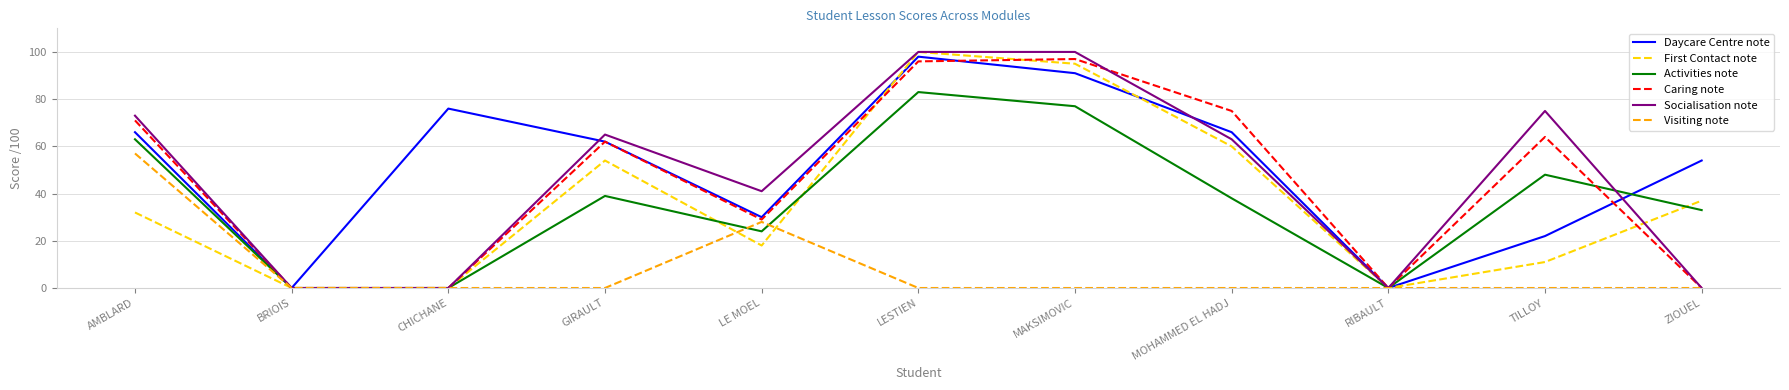

What position from the right is MAKSIMOVIC?

5